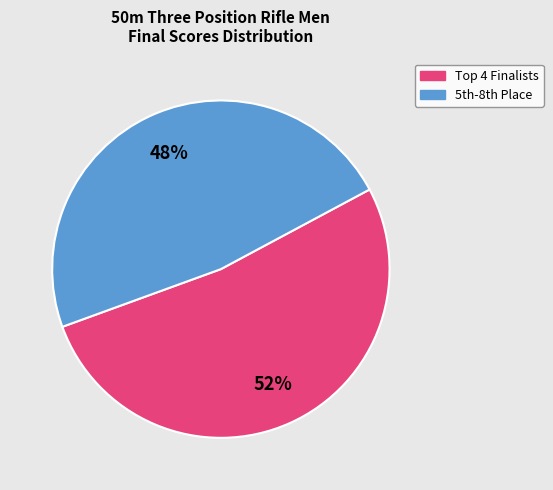

How many slices are in this pie chart?

2